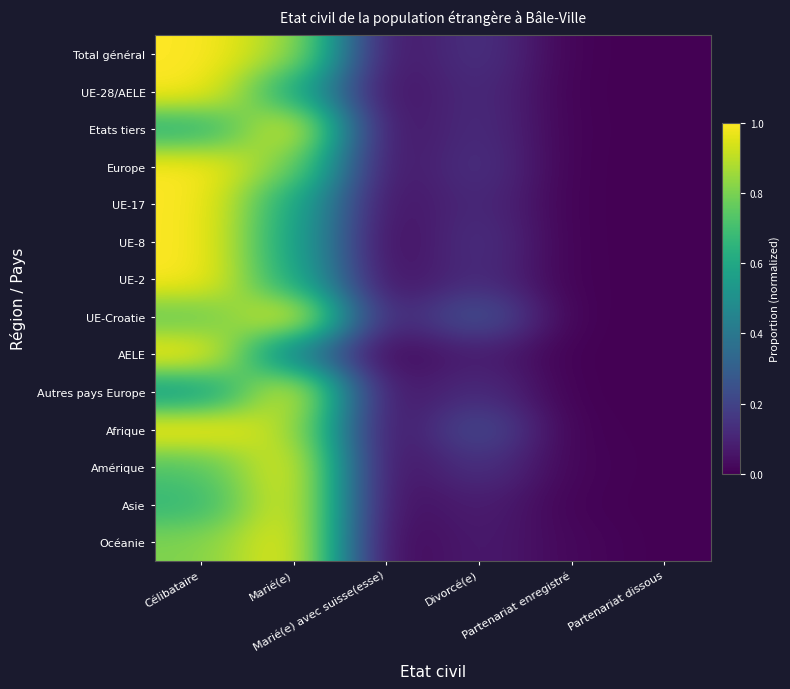

Rank the series at Célibataire from highest to lowest value.

Total général, UE-28/AELE, Europe, UE-17, UE-8, UE-2, AELE, Afrique, Océanie, UE-Croatie, Amérique, Asie, Etats tiers, Autres pays Europe